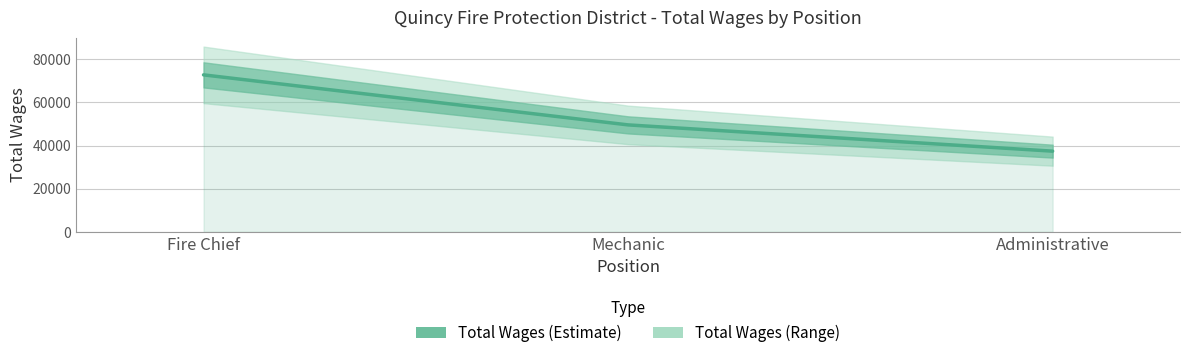

How many values are between 37440 and 72805?

3